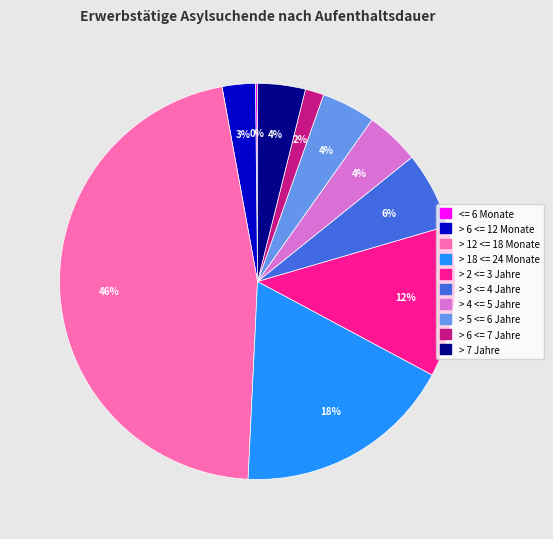

Is it true that > 6 <= 12 Monate is 3% of the pie?

True